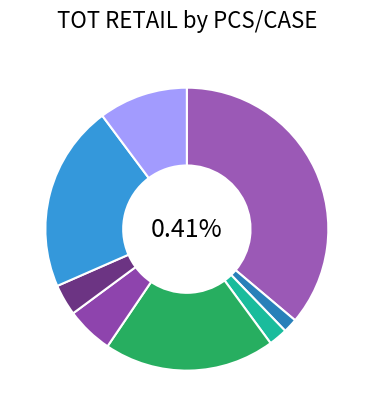

Is there a majority slice in this chart?

No